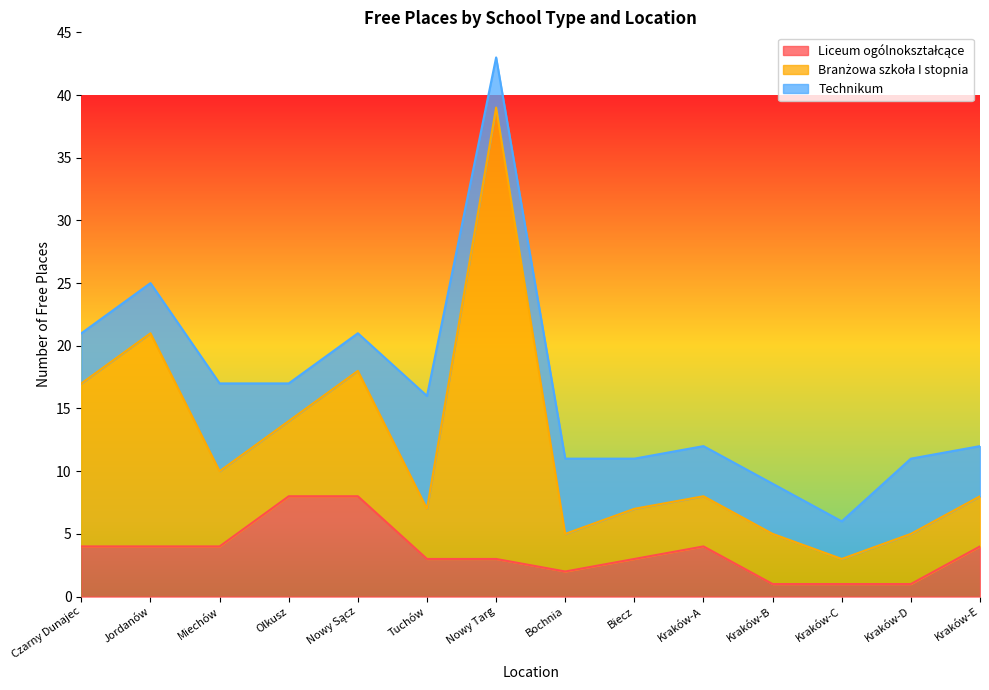

At which label is Liceum ogólnokształcące closest to 4?

Czarny Dunajec